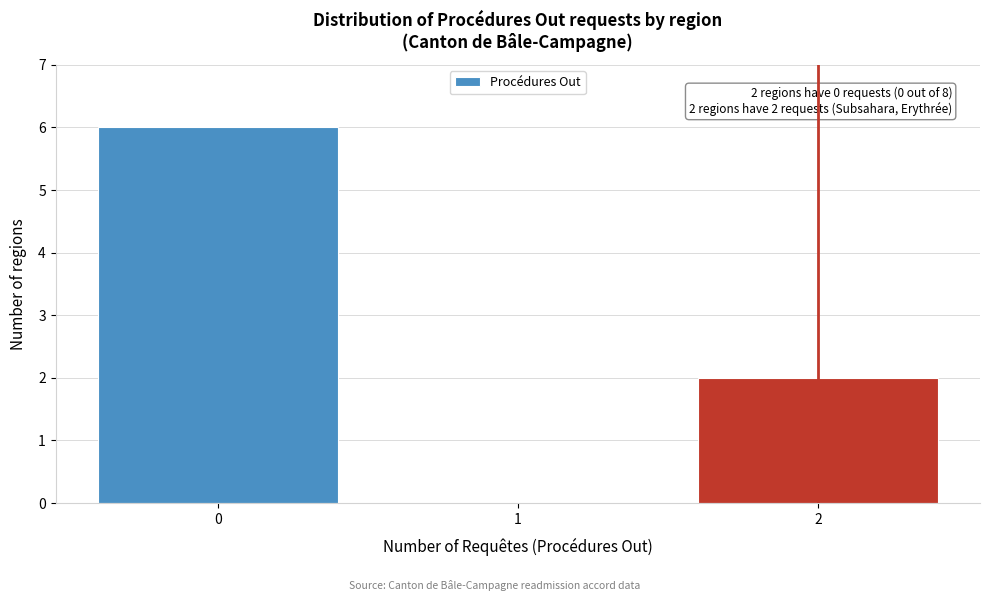

Over which range of the x-axis is the bar tallest?

-0.5 to 0.5